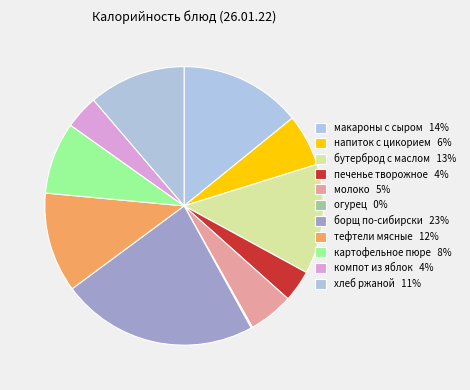

Count the number of slices in the pie.

11